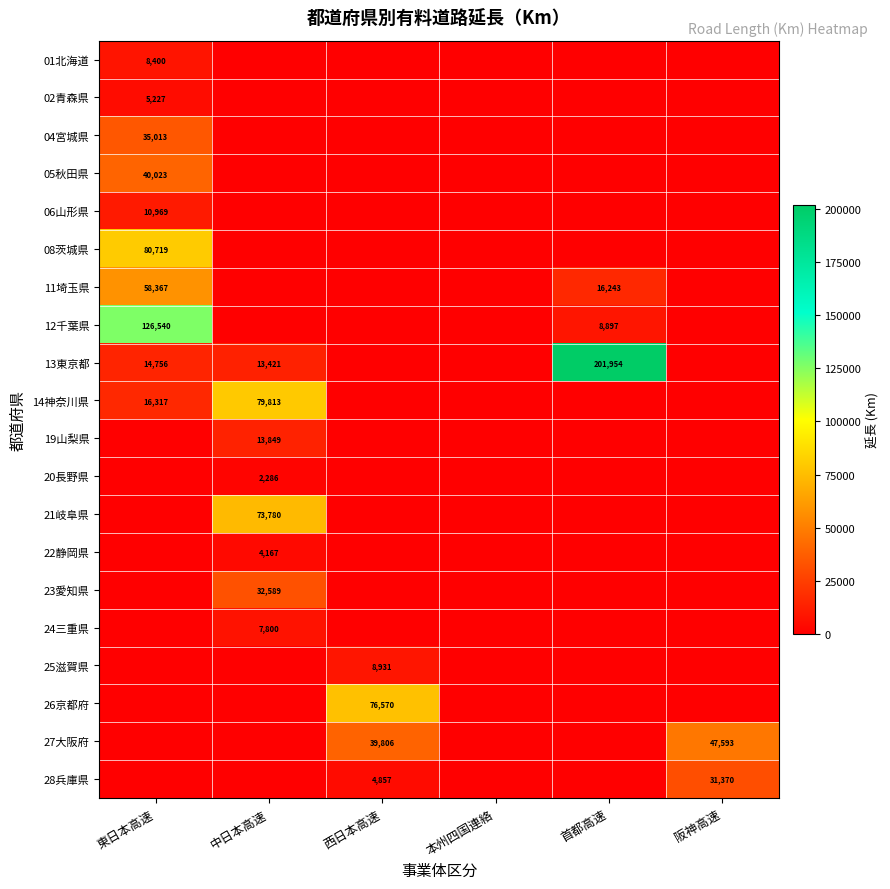

Is it true that 26京都府 equals 22896 at 西日本高速?

False